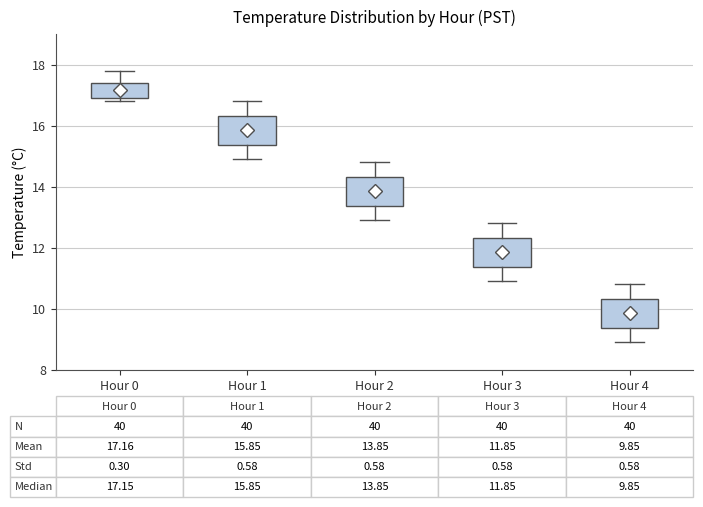

Which box has the highest median line?

Hour 0